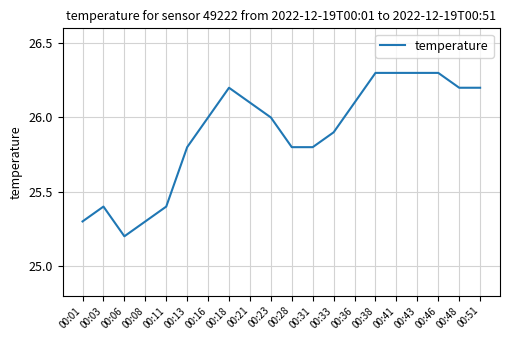

What is the minimum value shown in the chart?

25.2